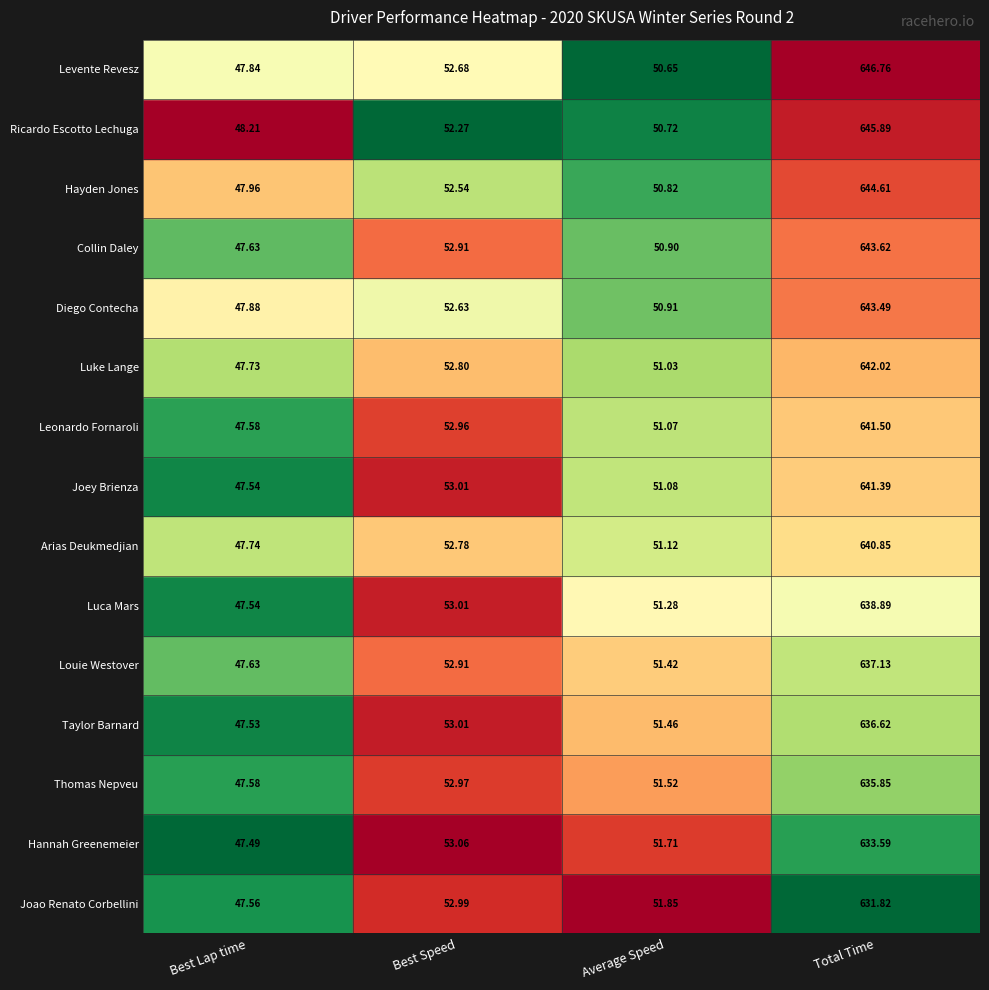

At which label does Ricardo Escotto Lechuga first exceed 52?

Best Speed